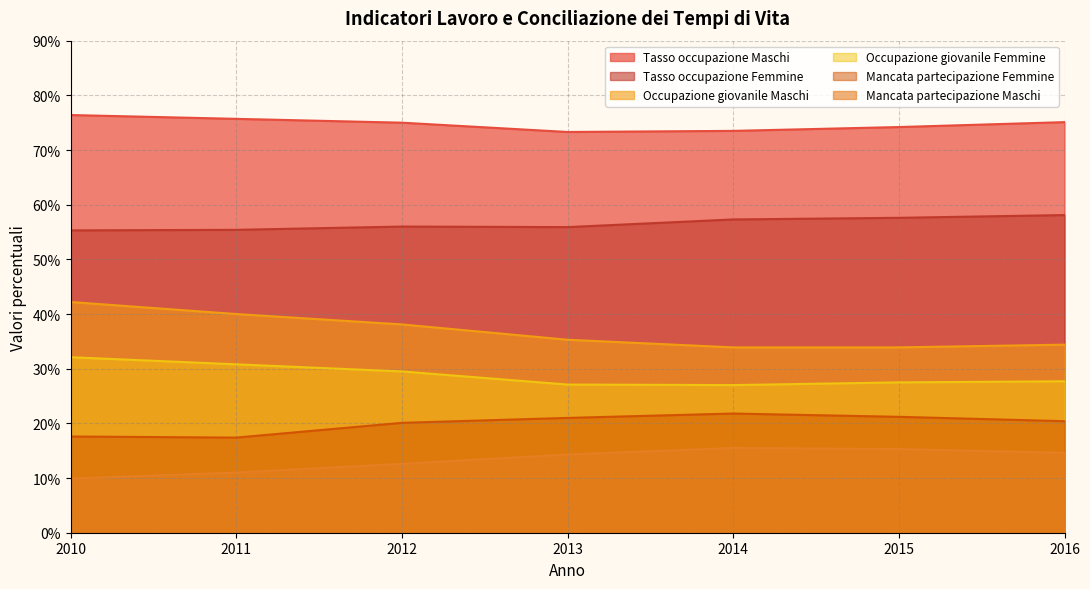

Where is Tasso occupazione Femmine nearest to the value 56?

2012